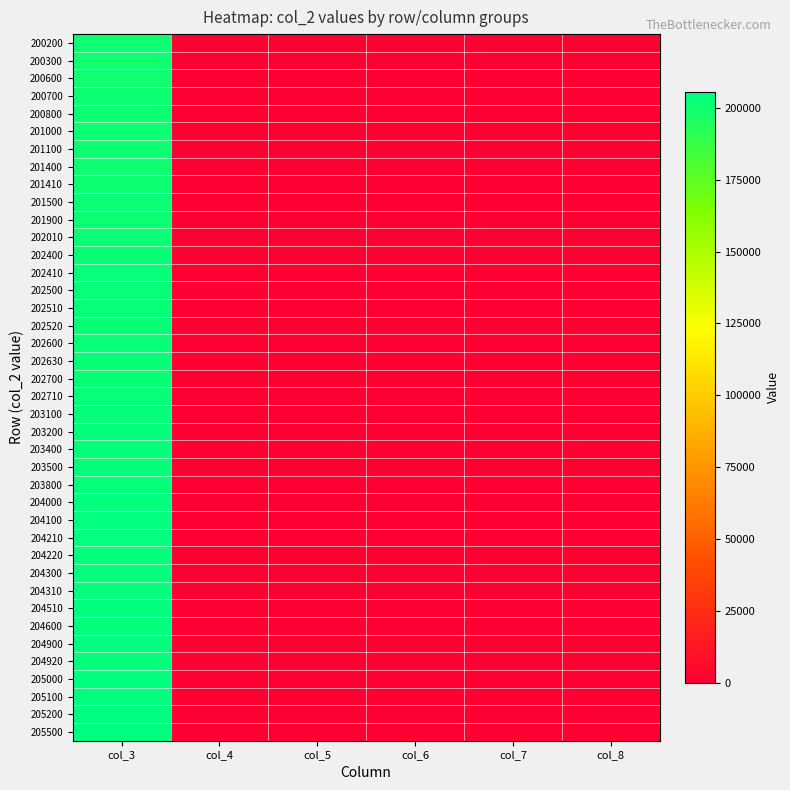

List the series in order of their peak value, lowest first.

200200, 200300, 200600, 200700, 200800, 201000, 201100, 201400, 201410, 201500, 201900, 202010, 202400, 202410, 202500, 202510, 202520, 202600, 202630, 202700, 202710, 203100, 203200, 203400, 203500, 203800, 204000, 204100, 204210, 204220, 204300, 204310, 204510, 204600, 204900, 204920, 205000, 205100, 205200, 205500